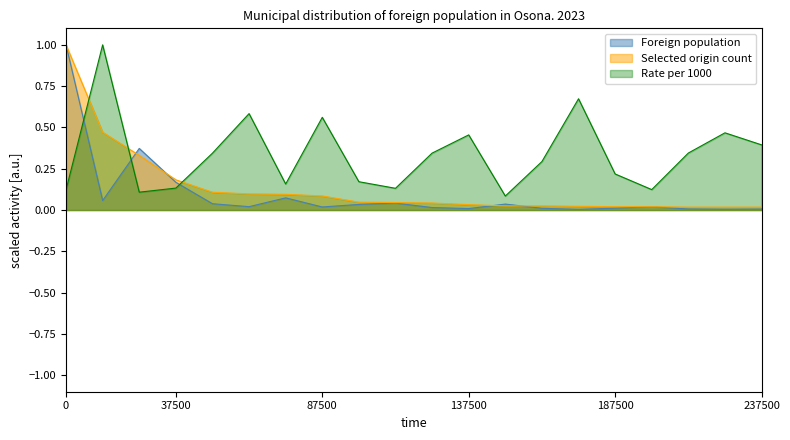

How many lines are shown in the chart?

3